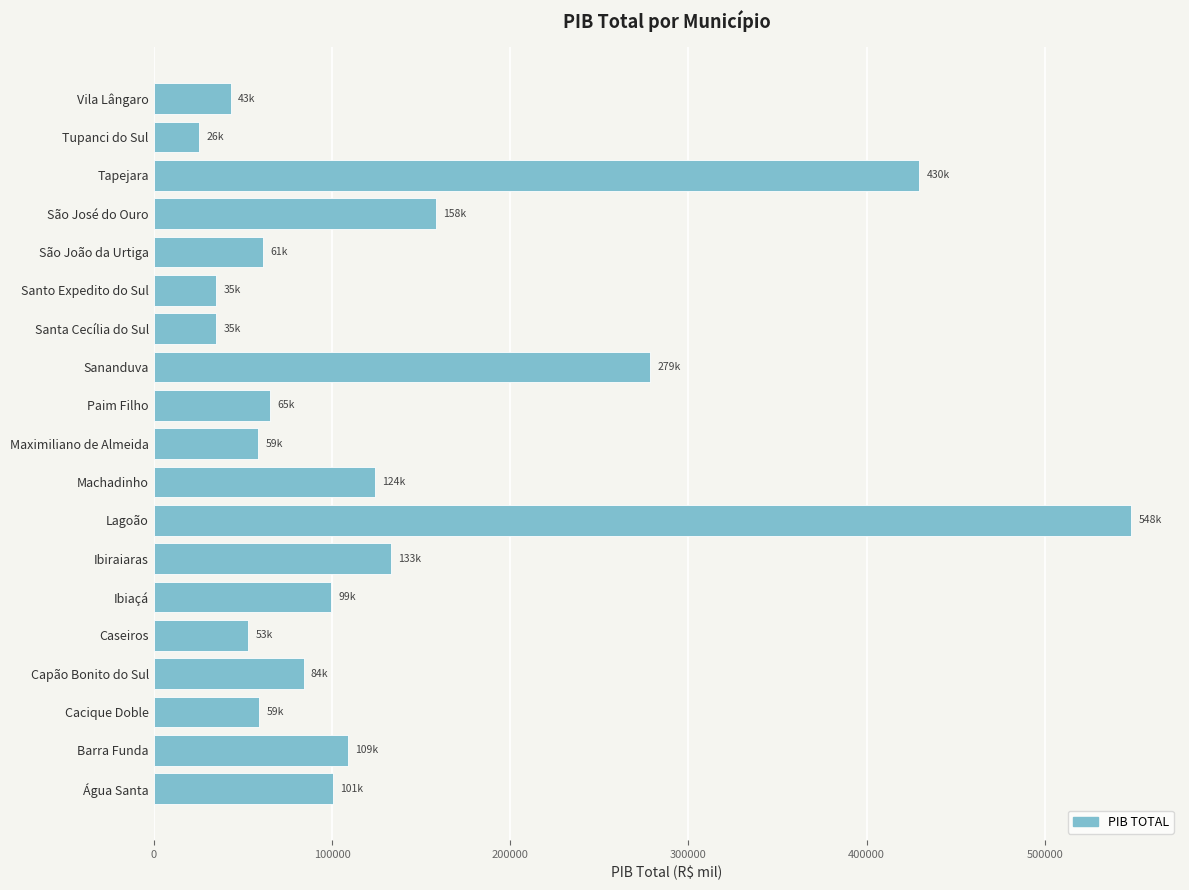

How many bars are there in total?

19